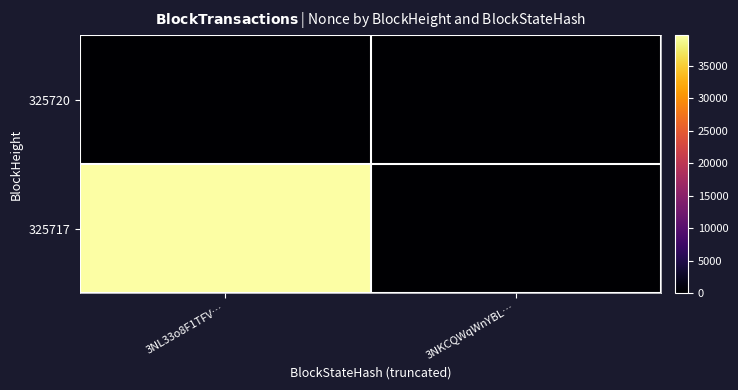

Reading left to right, extract all data points from this chart.

325720: 3NL33o8F1TFV…=0	3NKCQWqWnYBL…=0
325717: 3NL33o8F1TFV…=39681	3NKCQWqWnYBL…=0